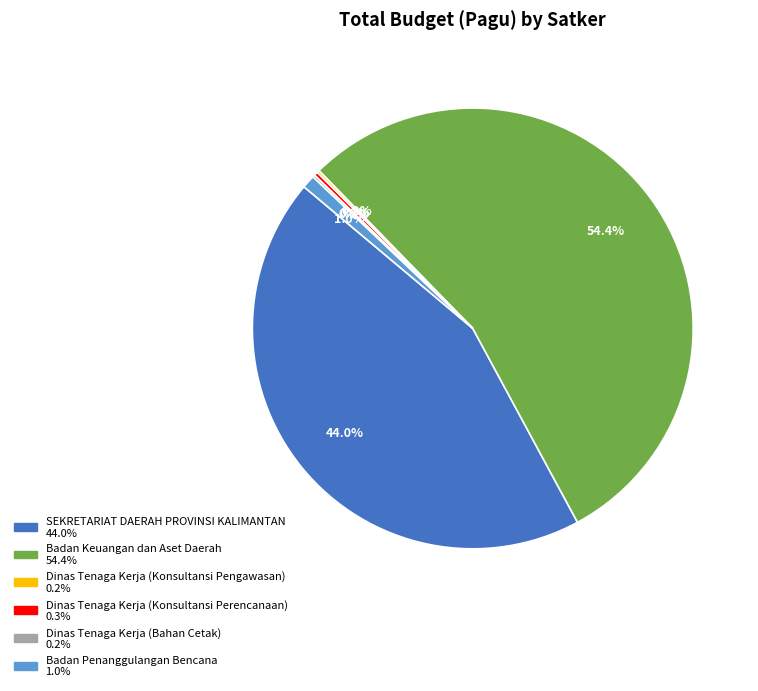

Which slice is the largest?

Badan Keuangan dan Aset Daerah